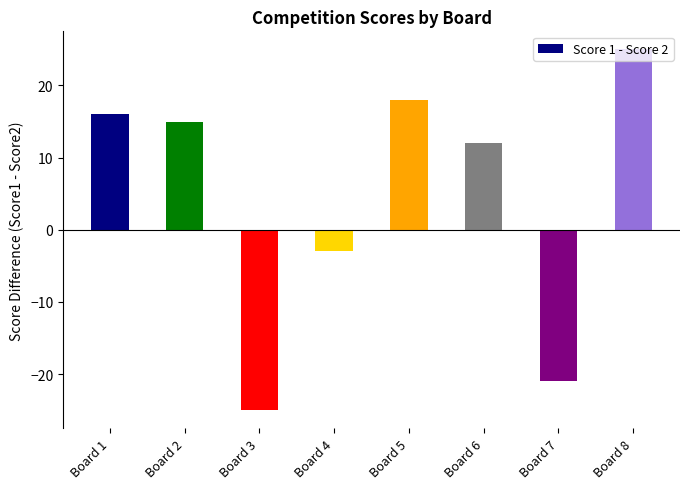

How many distinct data groups are displayed?

1